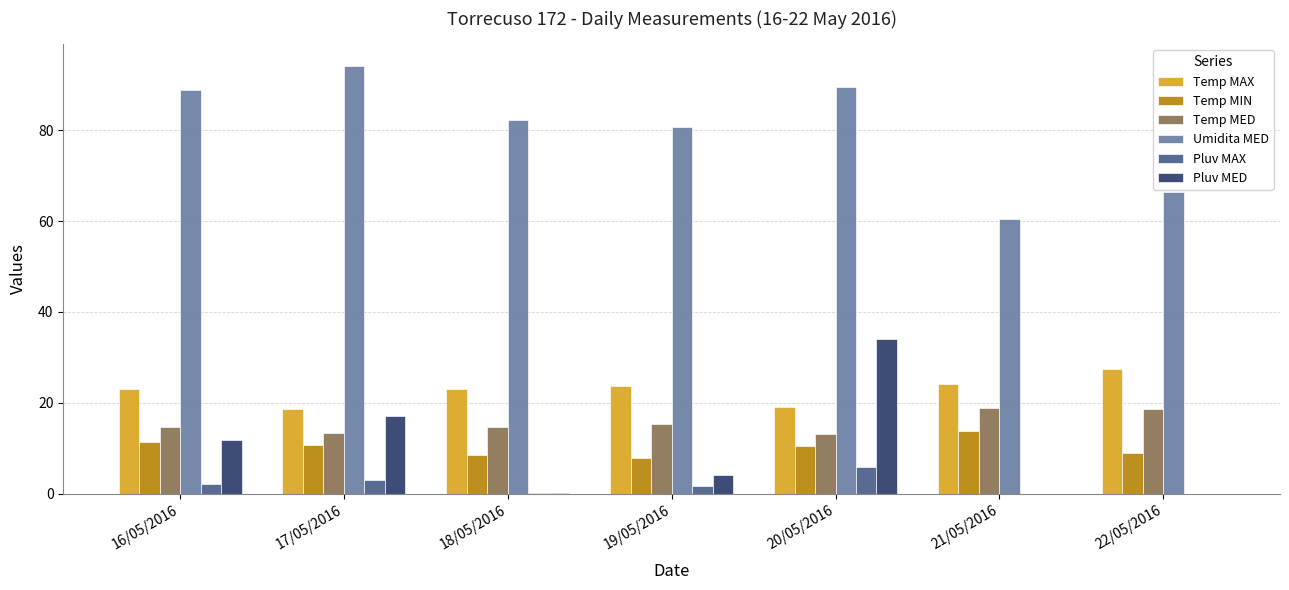

What is the maximum value shown in the chart?

94.3